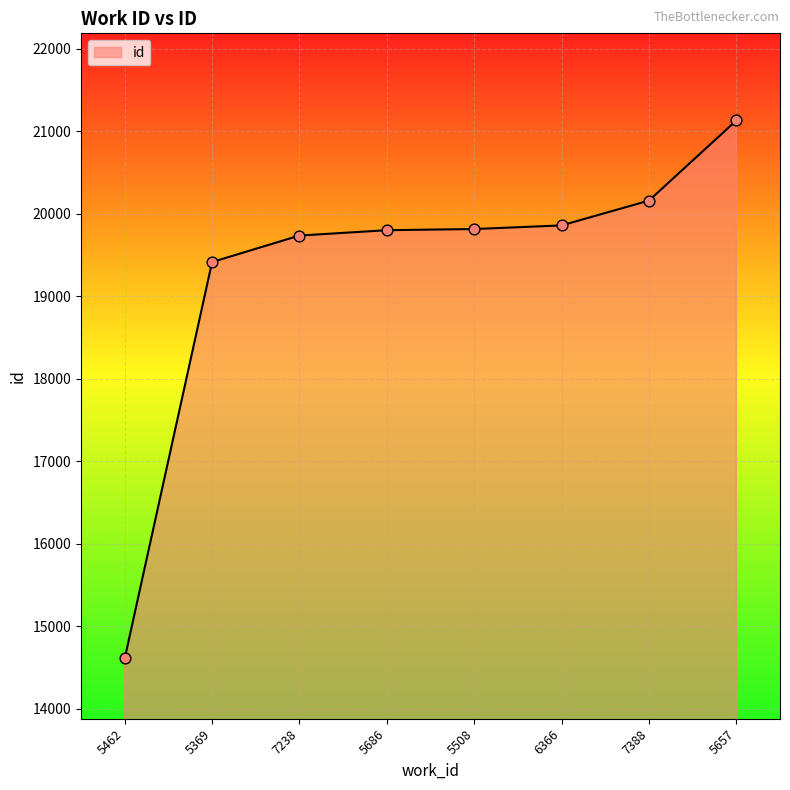

Between 5686 and 5369, which is larger?

5686